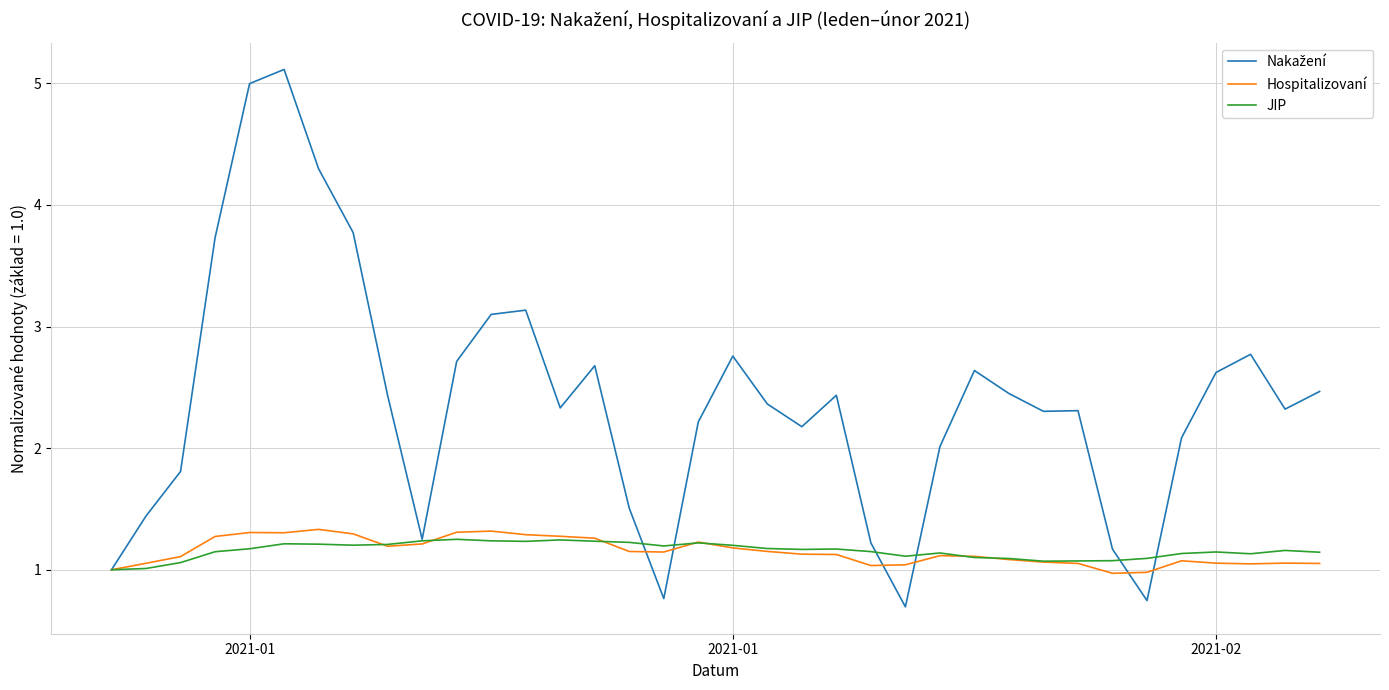

What is the smallest value displayed?

0.7